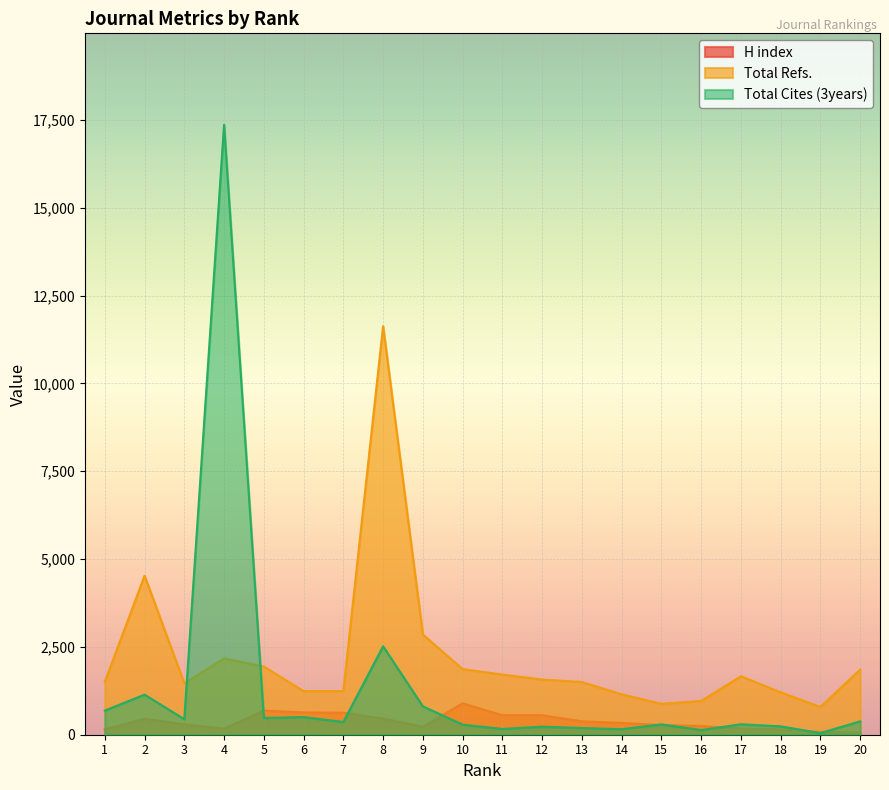

Which series has the widest spread of values?

Total Cites (3years)